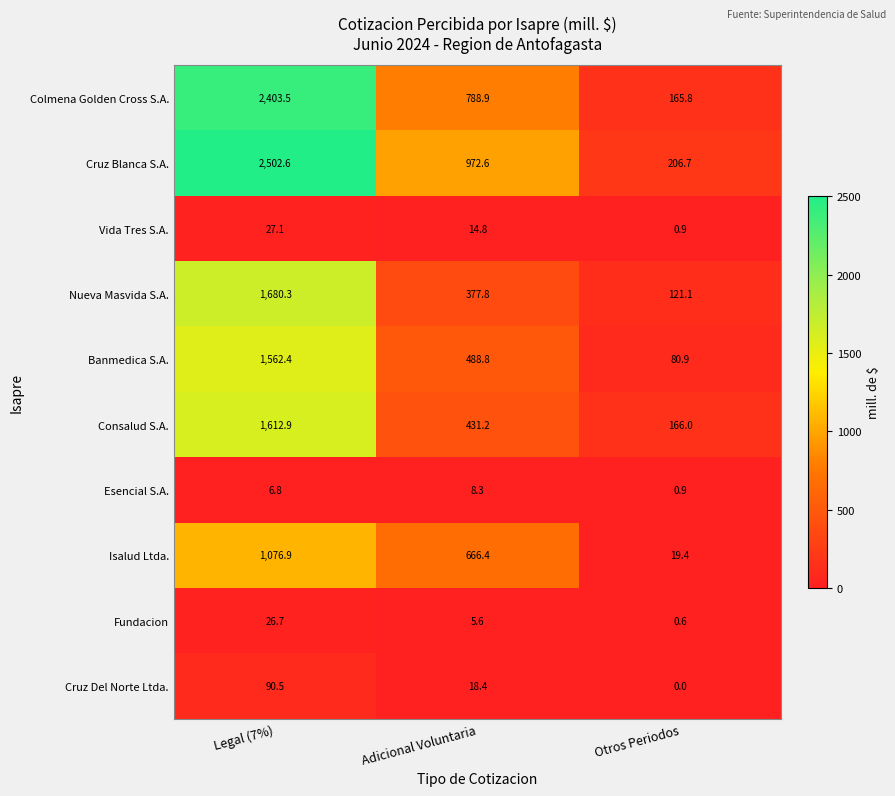

Is it true that Colmena Golden Cross S.A. equals 2403.5 at Legal (7%)?

True